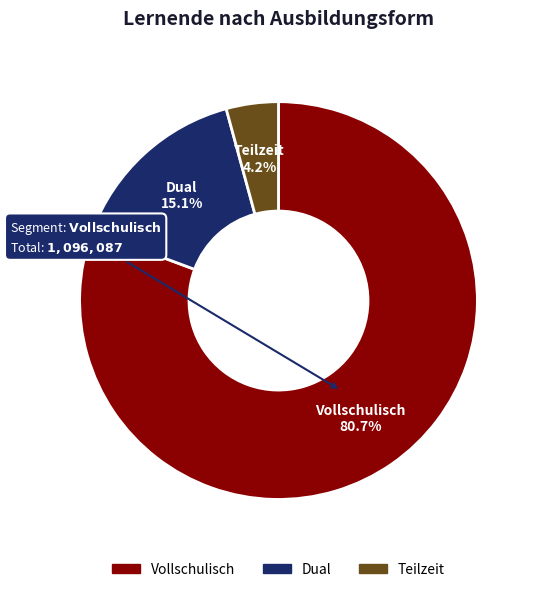

To the nearest percent, what is the combined percentage of Dual and Vollschulisch?

96%